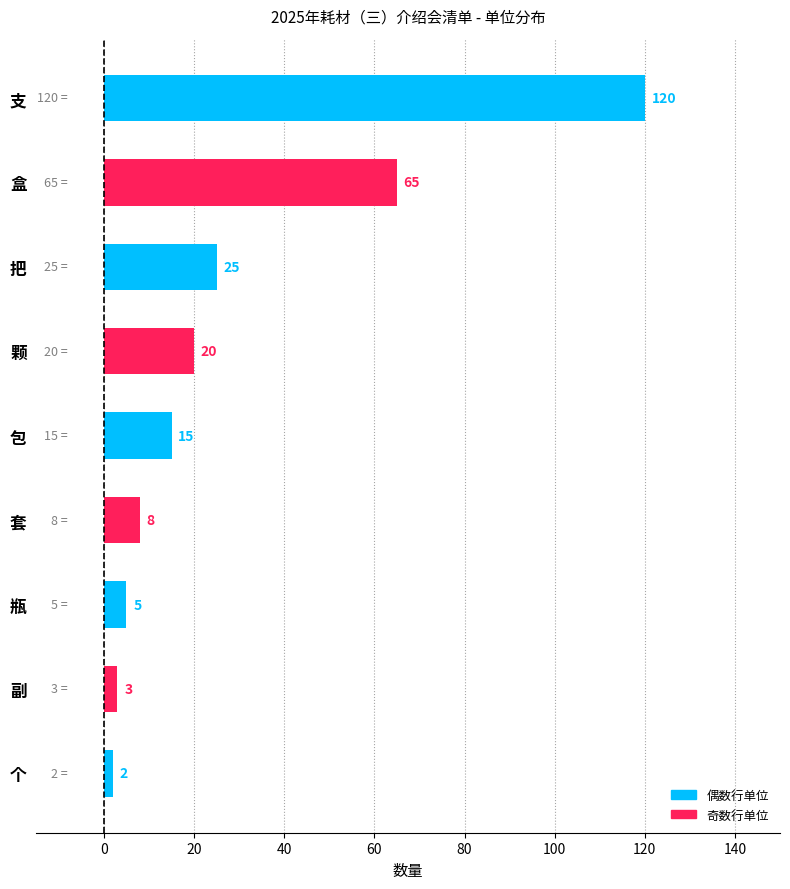

Rank the categories by value from lowest to highest.

个, 副, 瓶, 套, 包, 颗, 把, 盒, 支